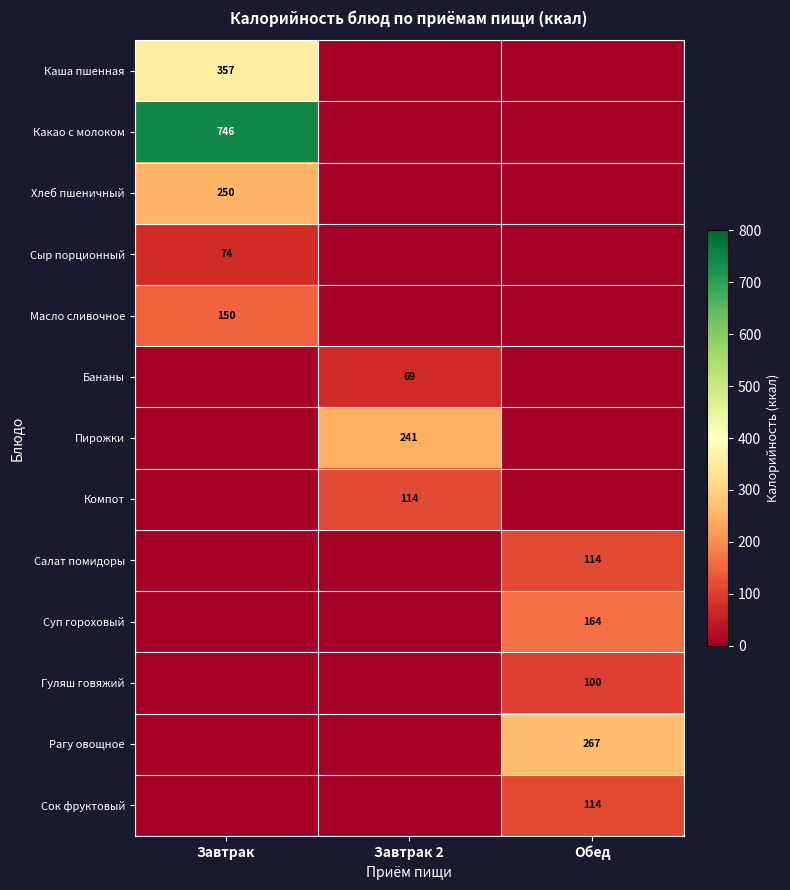

The value of Сок фруктовый at Обед is 63. True or false?

False